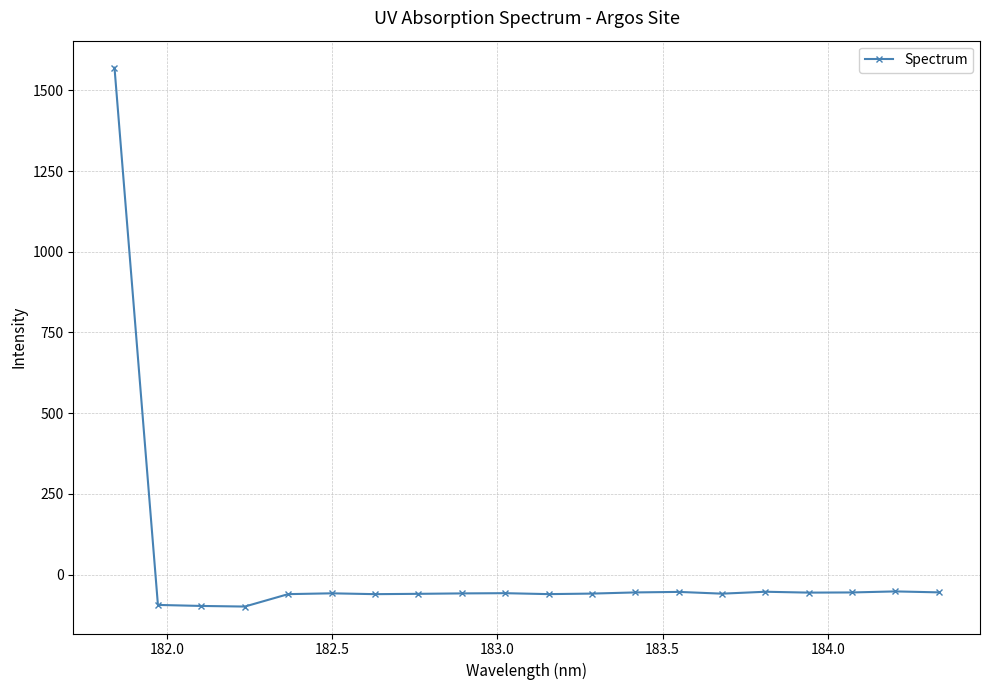

What is the difference between the maximum and second lowest values?

1667.9